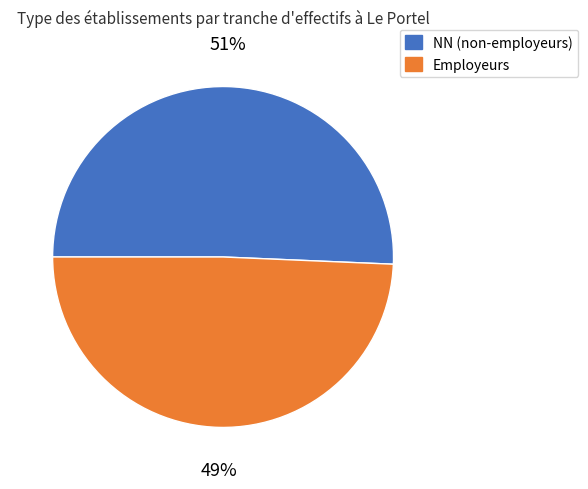

Which category has the smallest portion of the pie?

Employeurs